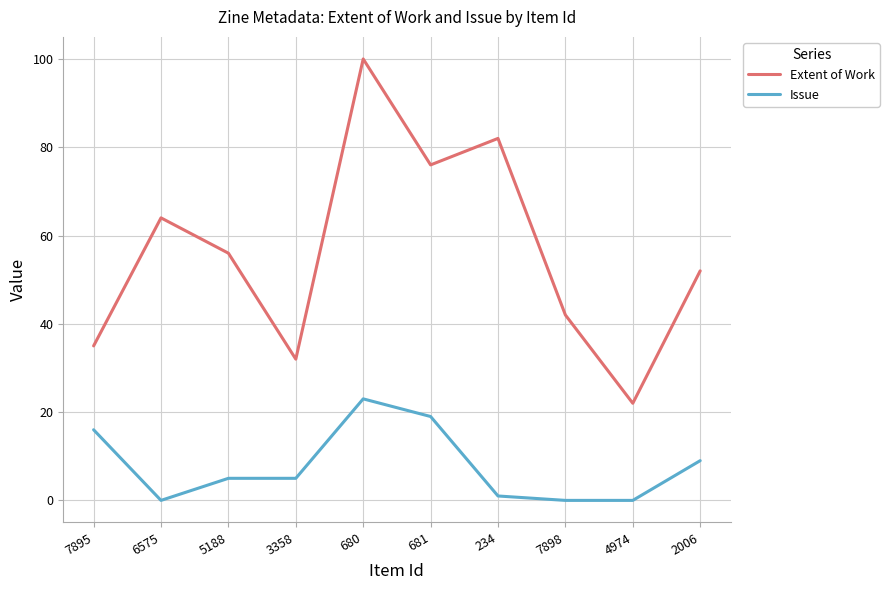

True or false: Extent of Work and Issue intersect in this chart.

False